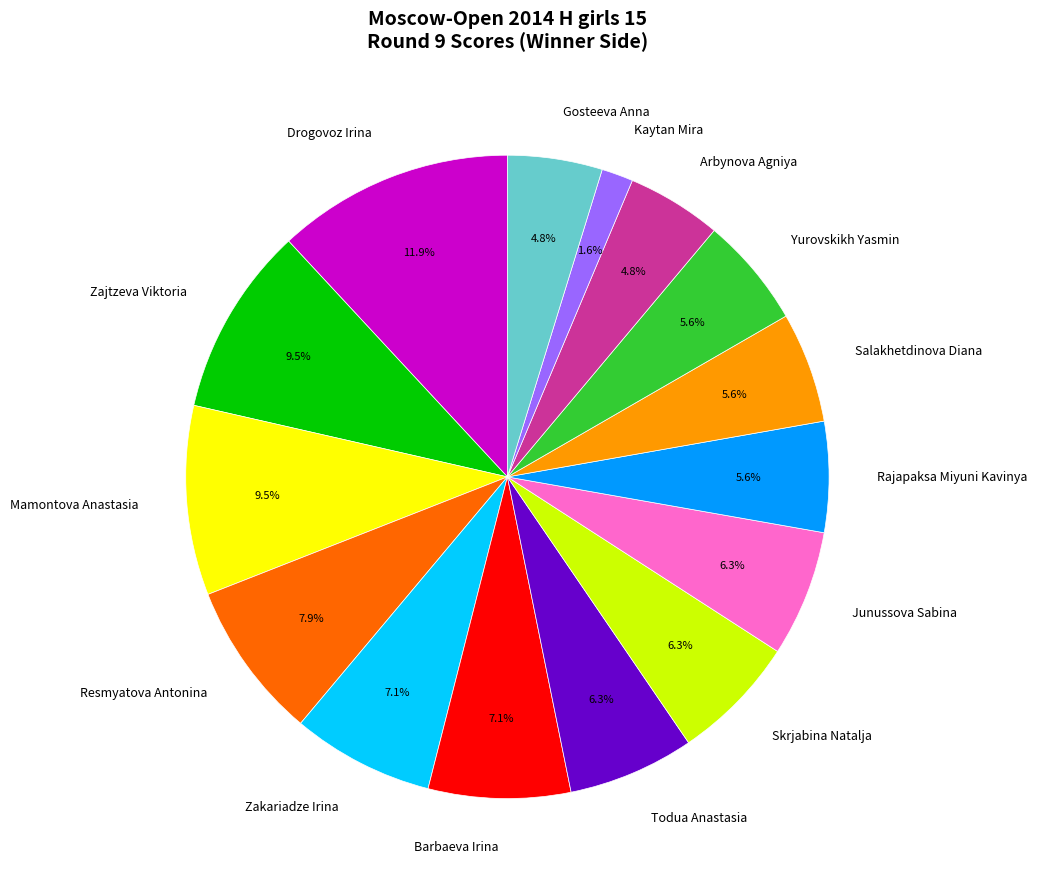

Combined, do Arbynova Agniya and Resmyatova Antonina account for over 50%?

No